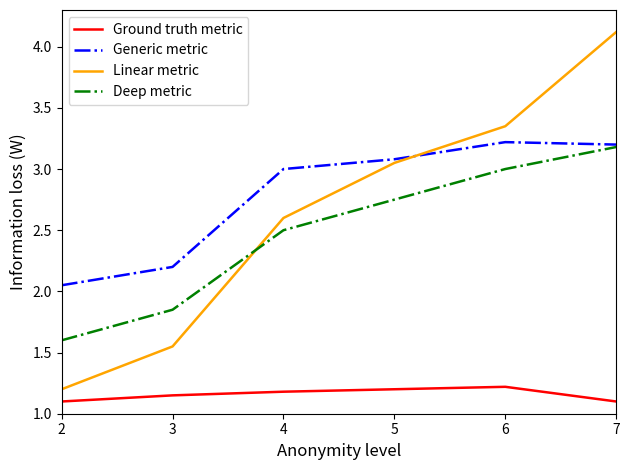

Which series has the largest range (max minus min)?

Linear metric